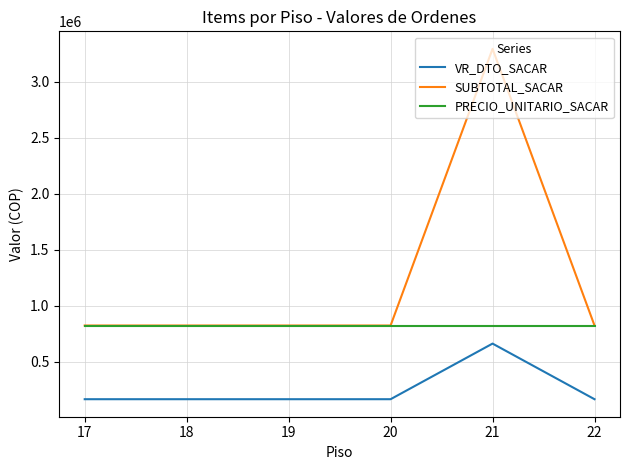

Which series has the largest range (max minus min)?

SUBTOTAL_SACAR